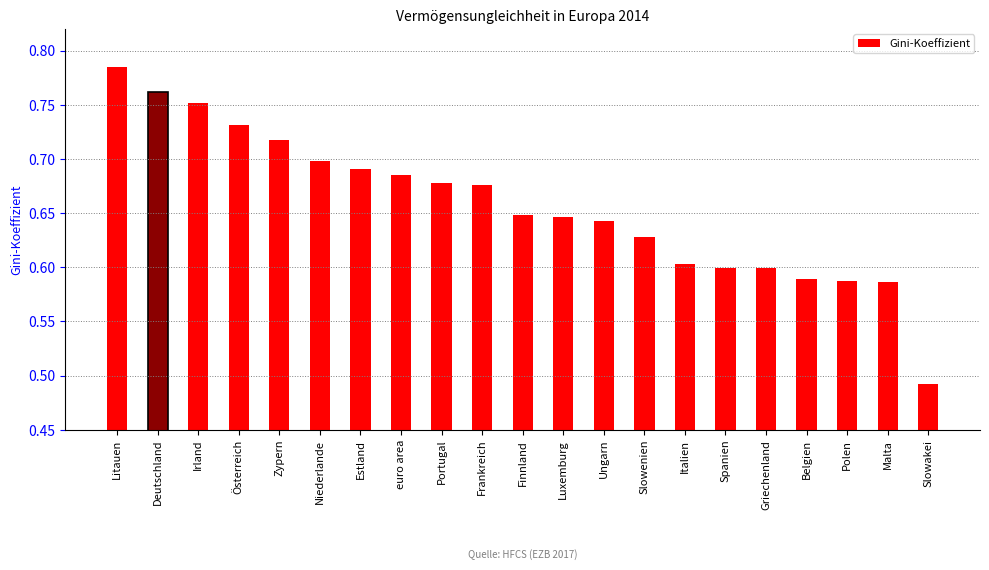

Which label corresponds to the smallest value in the chart?

Slowakei